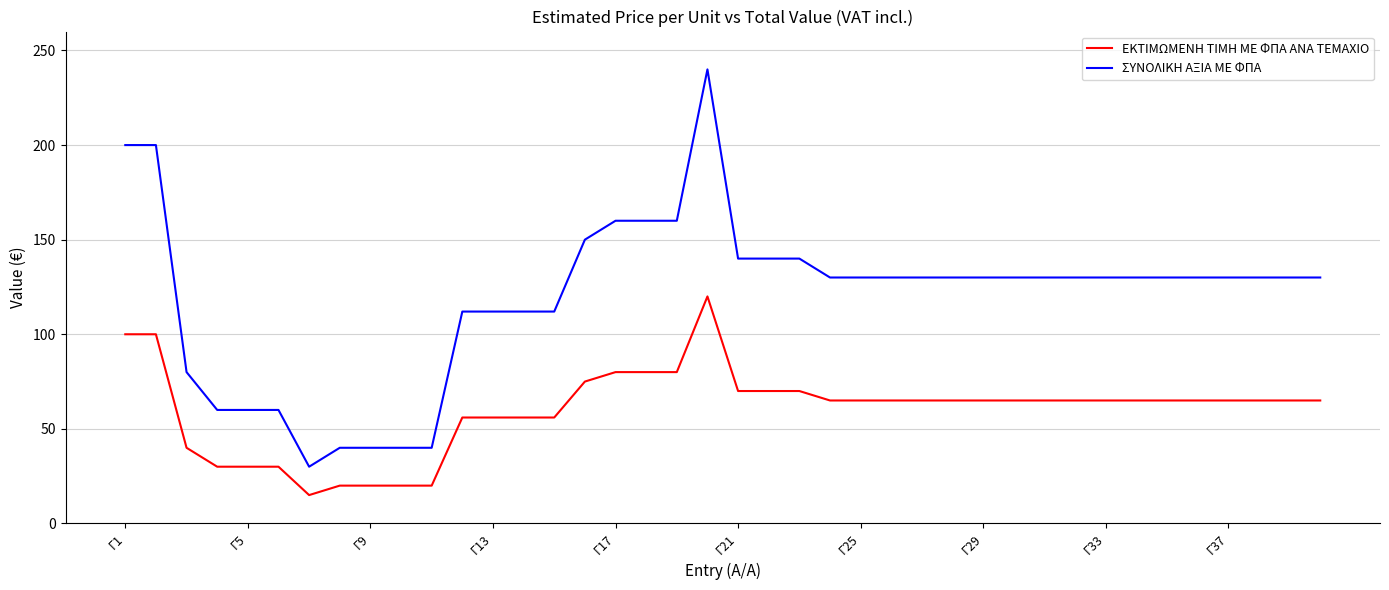

How many categories are shown in the chart?

40